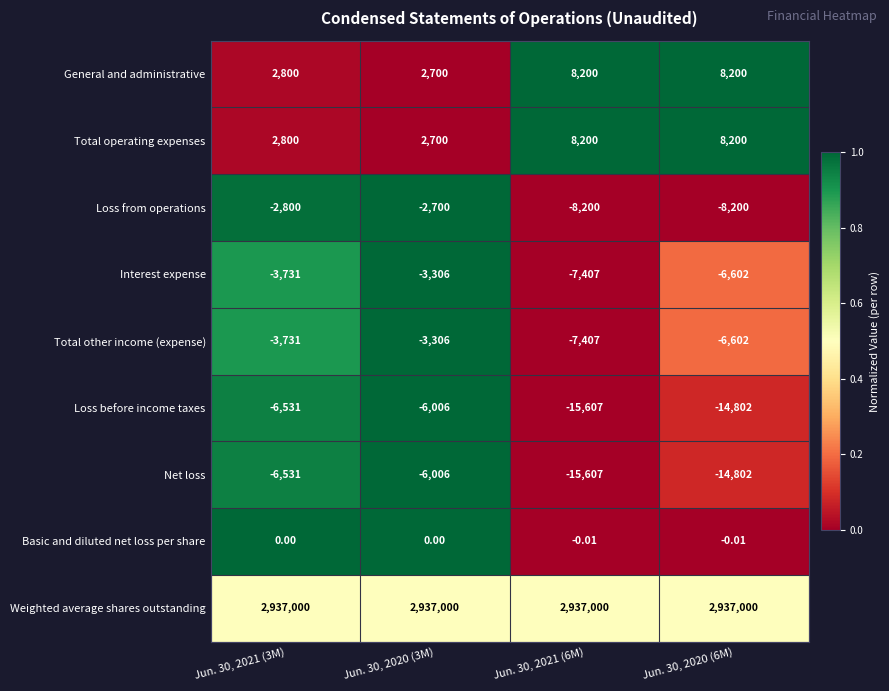

Is the value of Total other income (expense) at Jun. 30, 2020 (6M) greater than the value of Net loss at Jun. 30, 2020 (3M)?

No